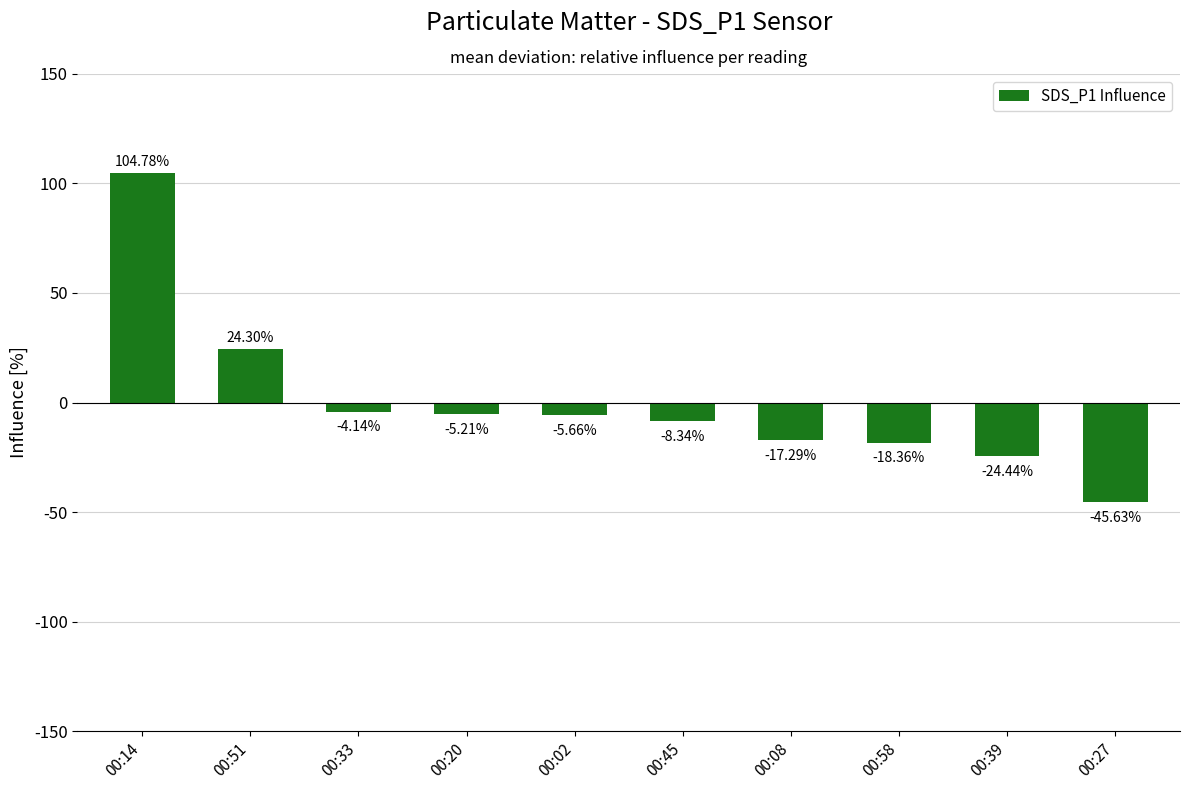

What is the sum of the values at 00:45 and 00:27?

-54.0